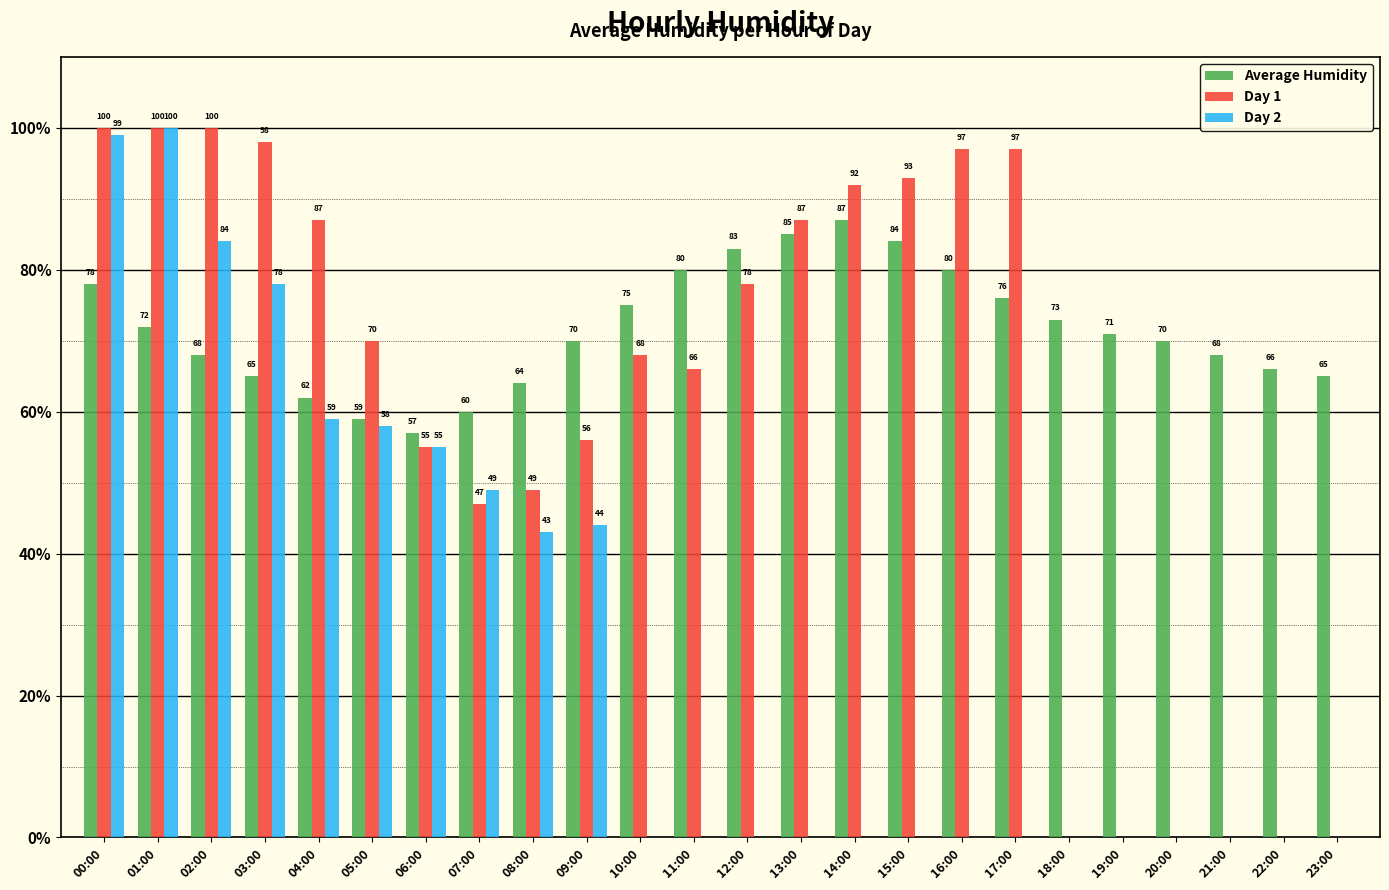

How many groups of bars are there?

24